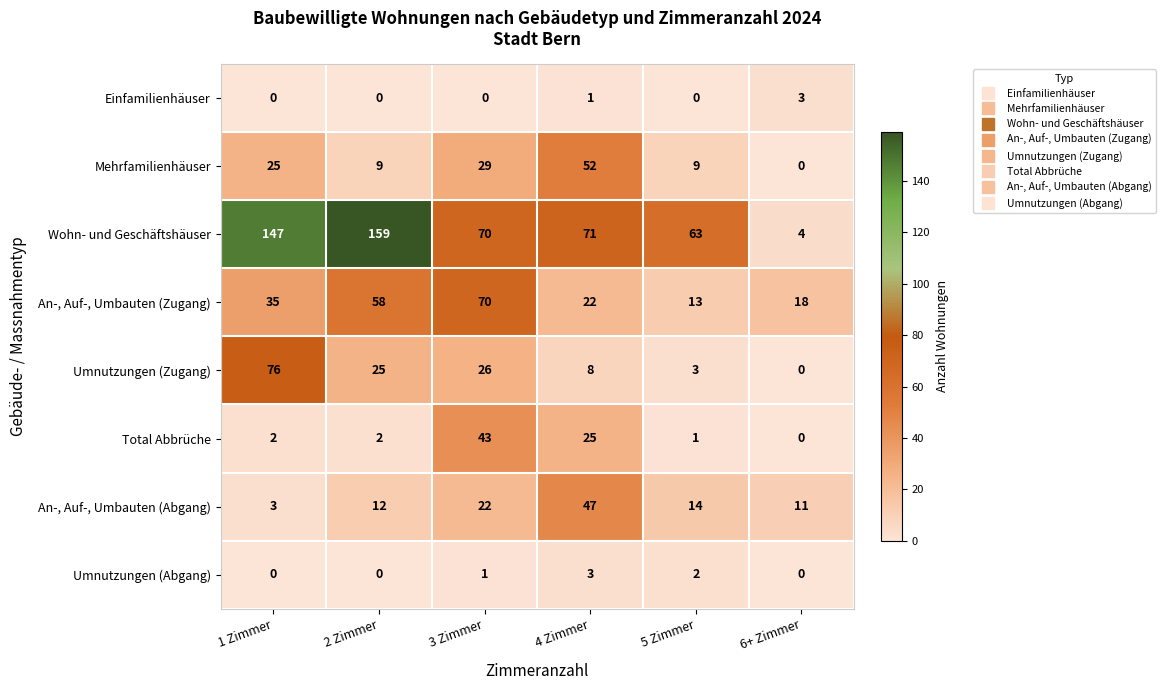

Rank the categories by Umnutzungen (Zugang) value from lowest to highest.

6+ Zimmer, 5 Zimmer, 4 Zimmer, 2 Zimmer, 3 Zimmer, 1 Zimmer